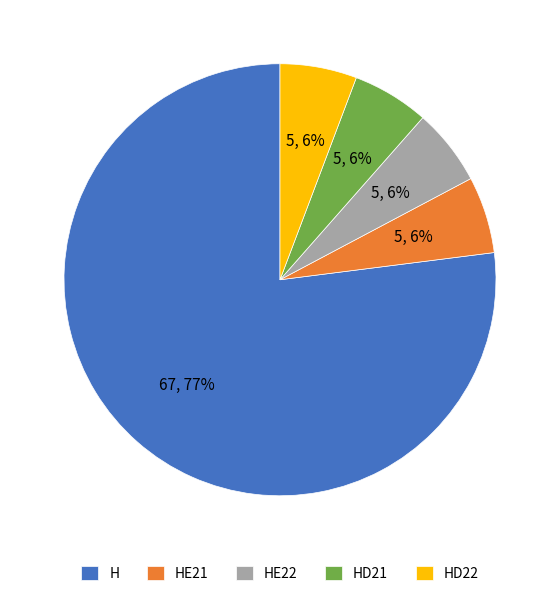

The HE22 slice represents 6% of the pie. True or false?

True